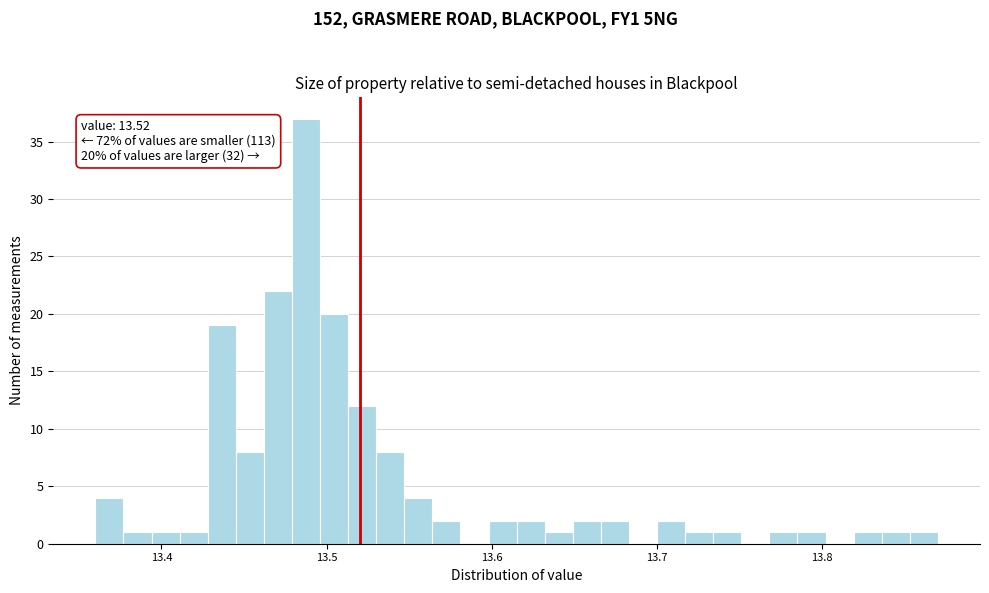

Read against the x-axis, roughly where is the centre of the tallest bar?

13.49